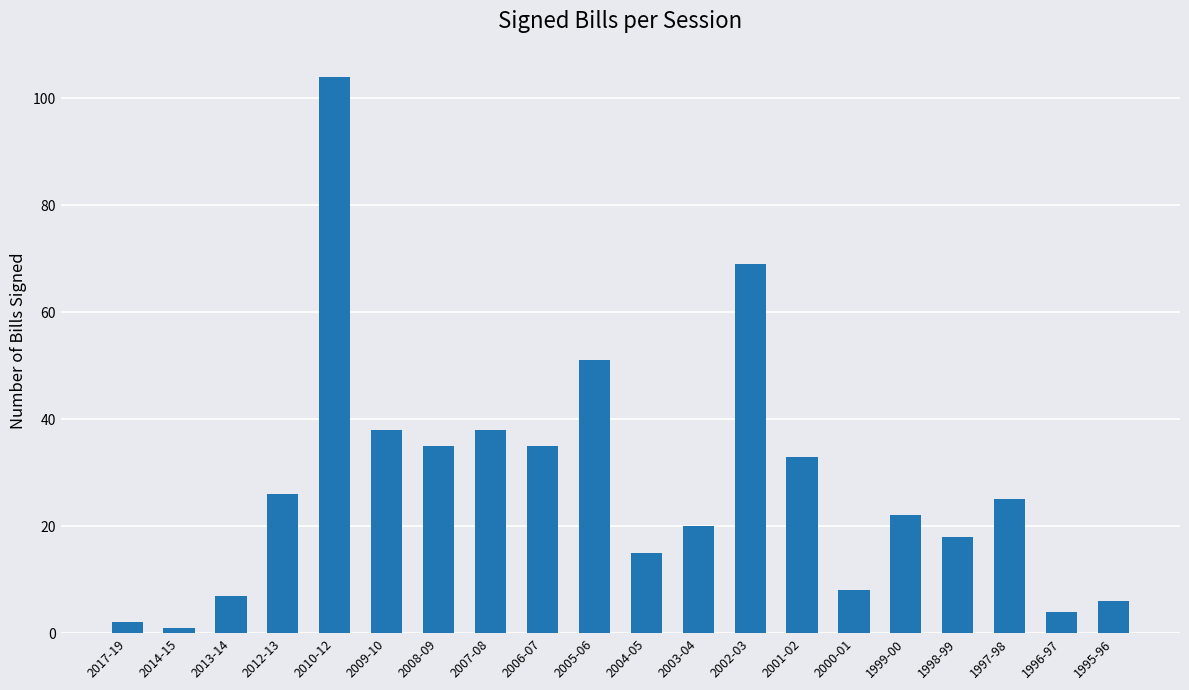

What is the sum of all values?

557